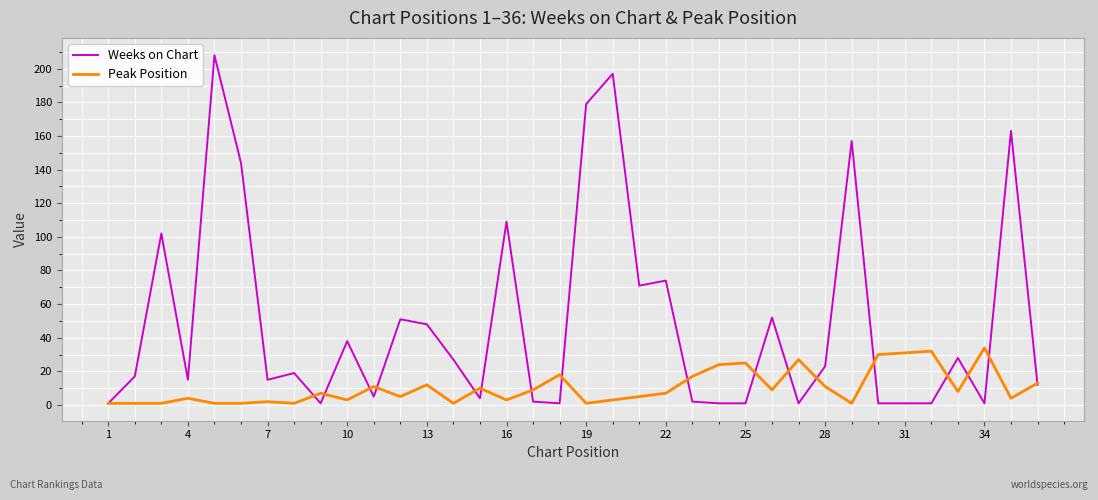

List the series in order of their peak value, lowest first.

Peak Position, Weeks on Chart